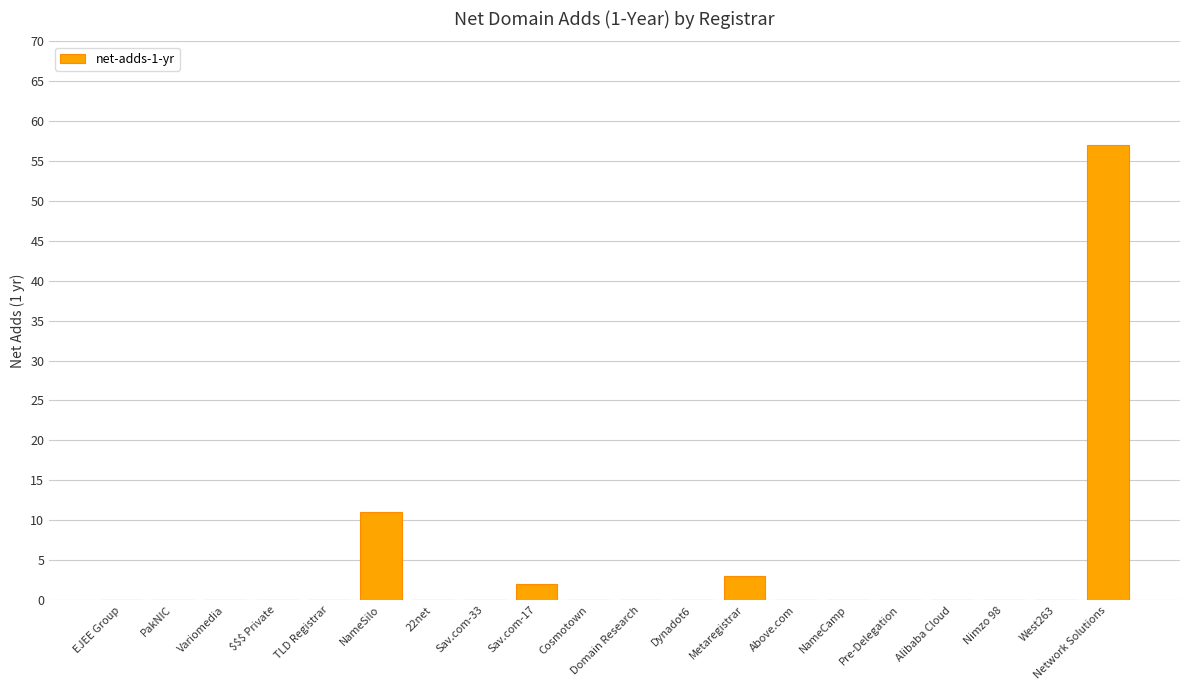

What is the average value?

4